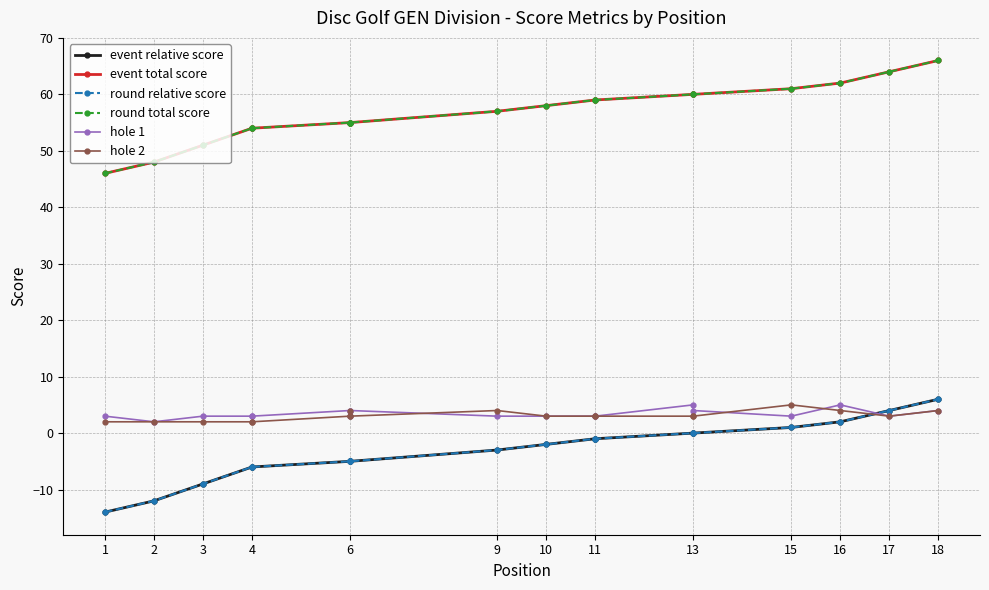

How many lines are shown in the chart?

6